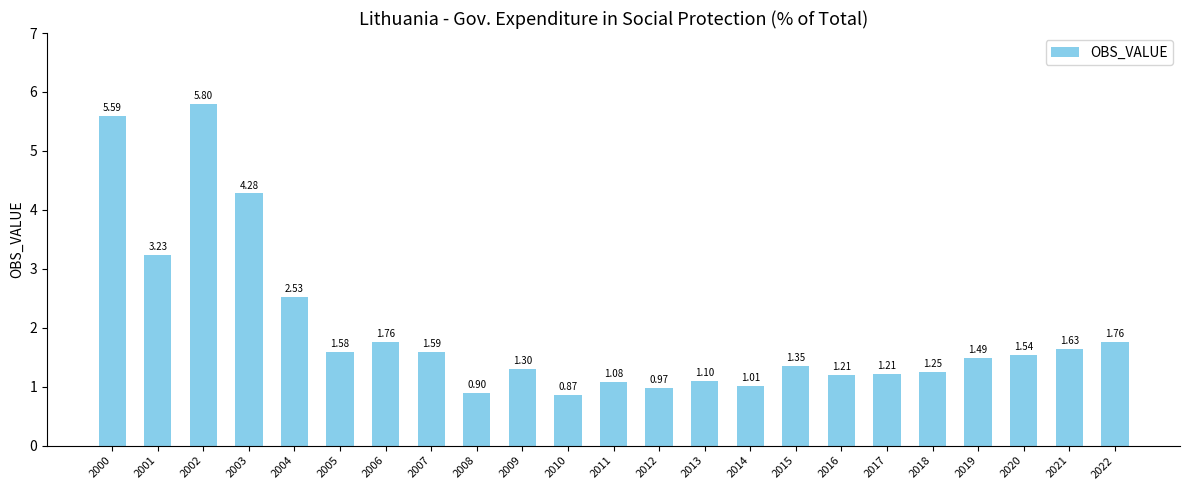

The chart shows a value of 1.3 at 2009. True or false?

True